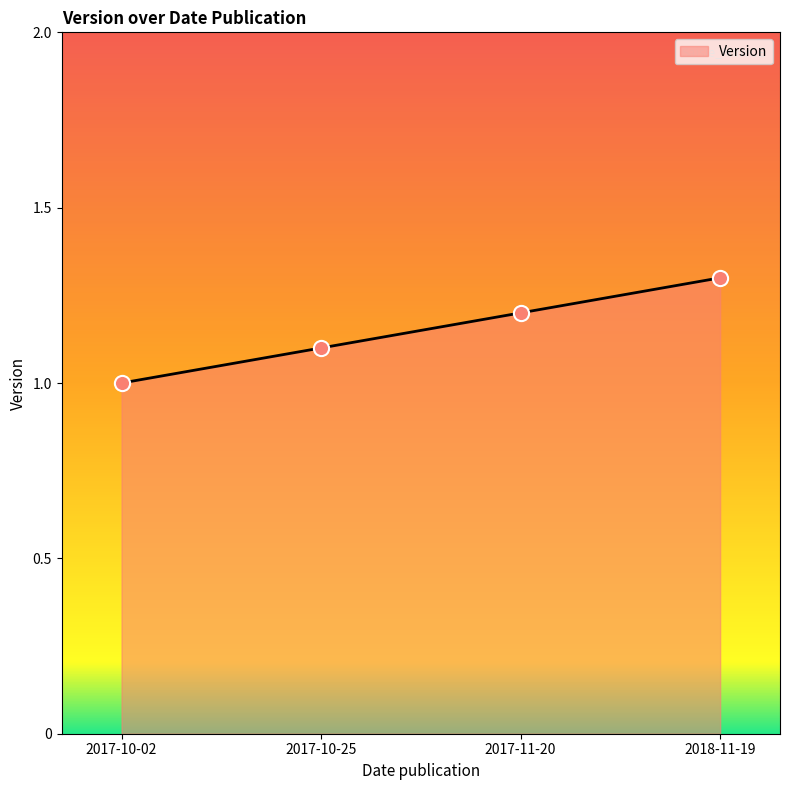

Between 2018-11-19 and 2017-11-20, which is larger?

2018-11-19